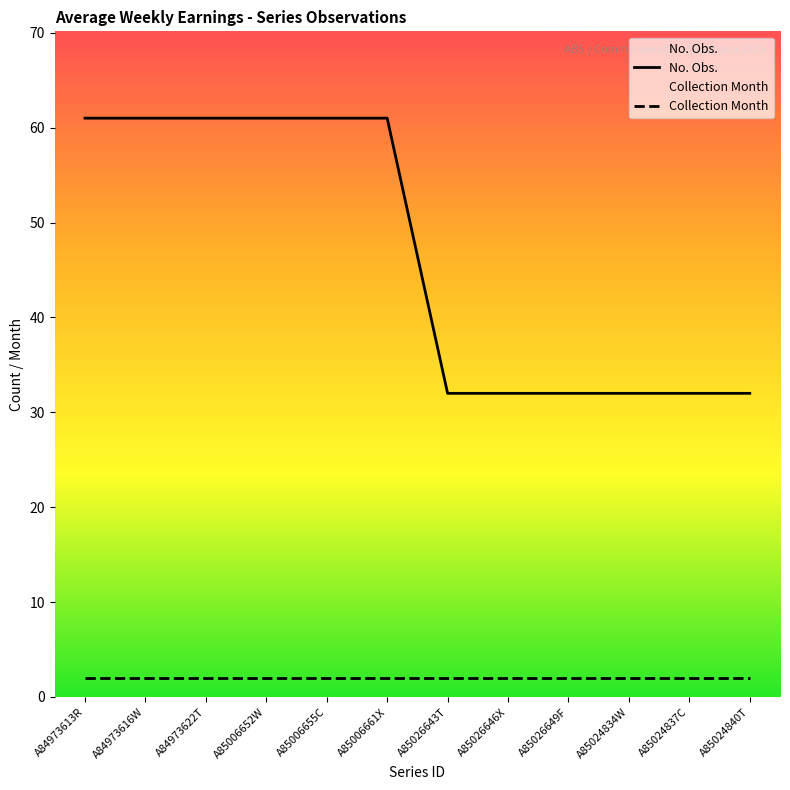

What is the smallest value displayed?

2